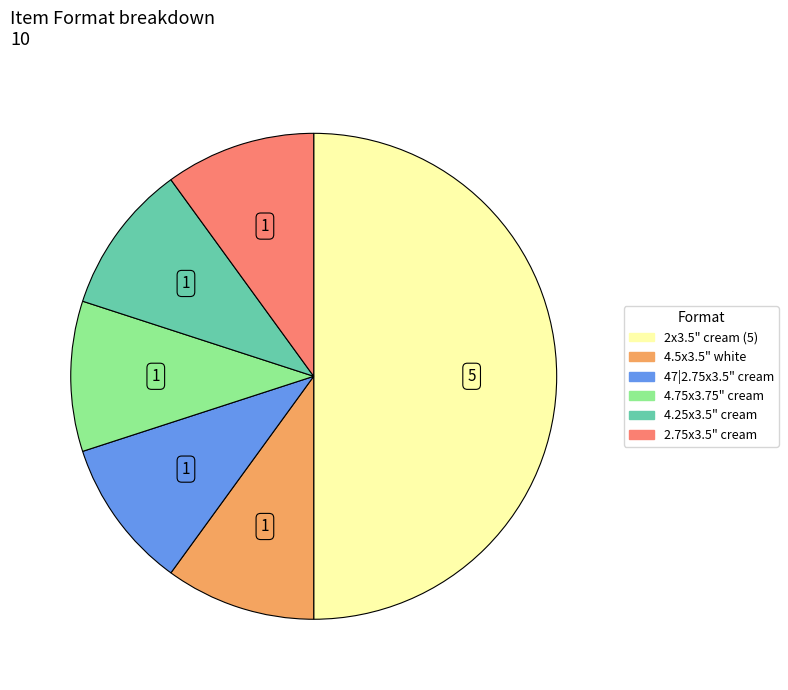

How many segments does this pie chart have?

6